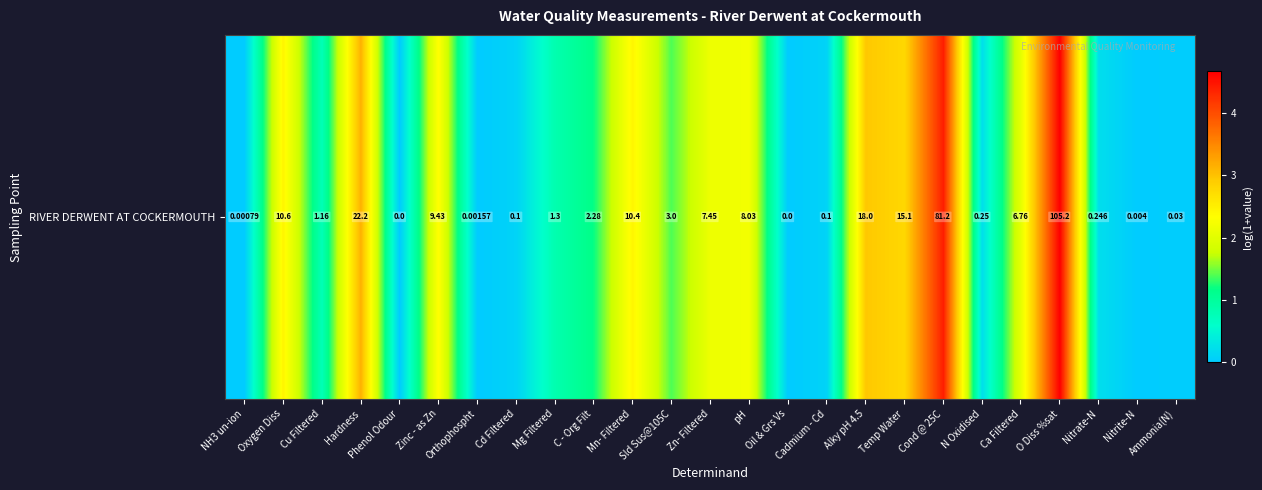

What is the difference between the maximum and minimum values?

4.7